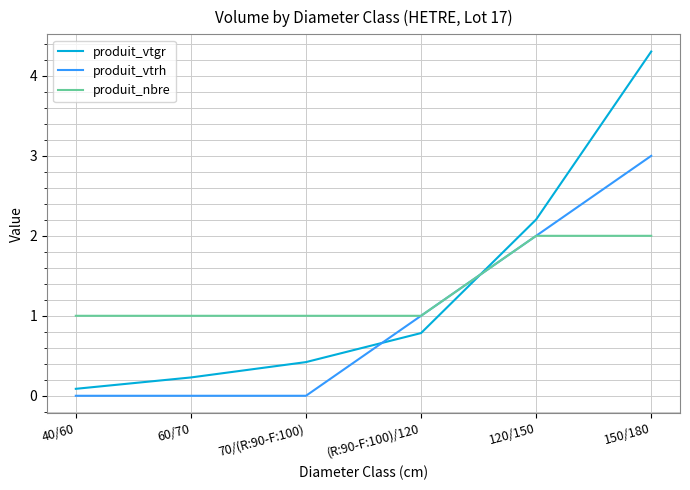

At how many categories does at least one series exceed 0?

6